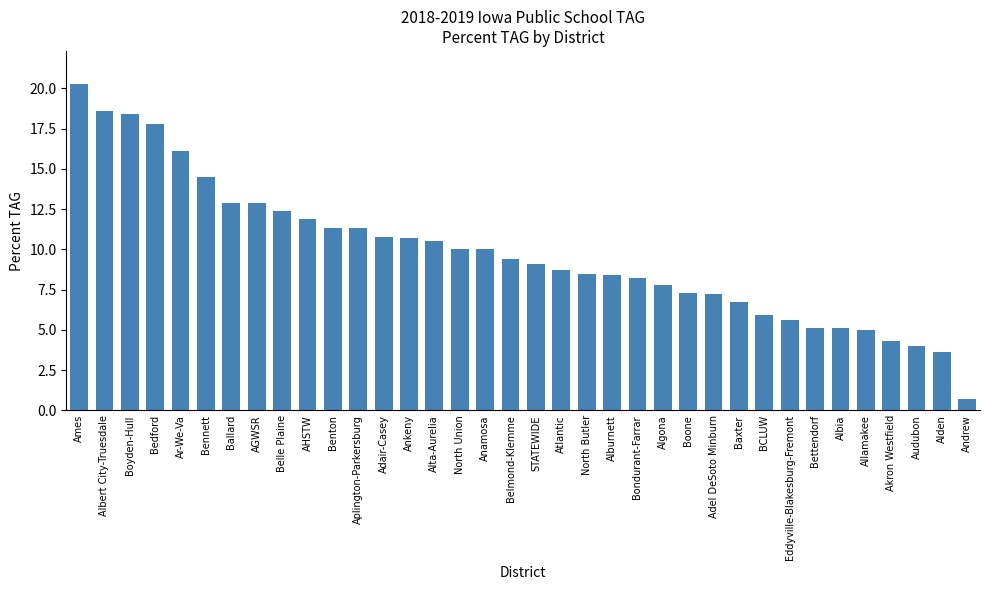

How many distinct data groups are displayed?

1